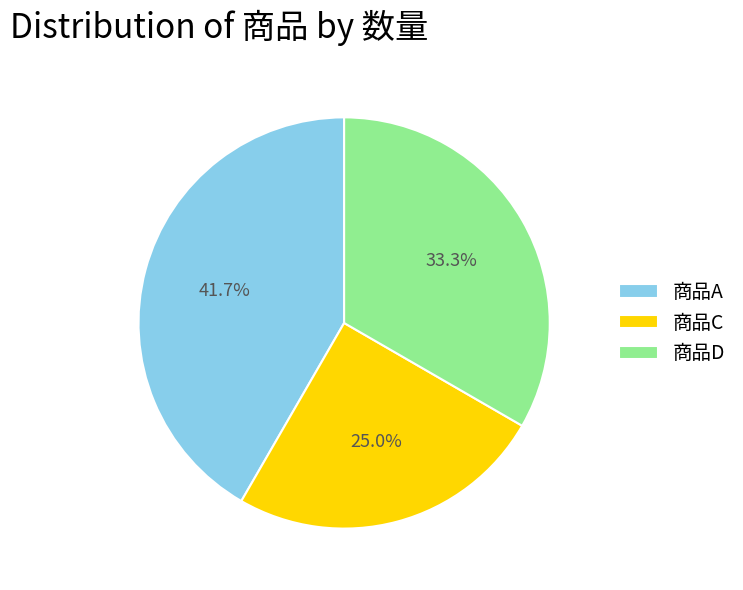

To the nearest percent, what is the average slice percentage?

33%